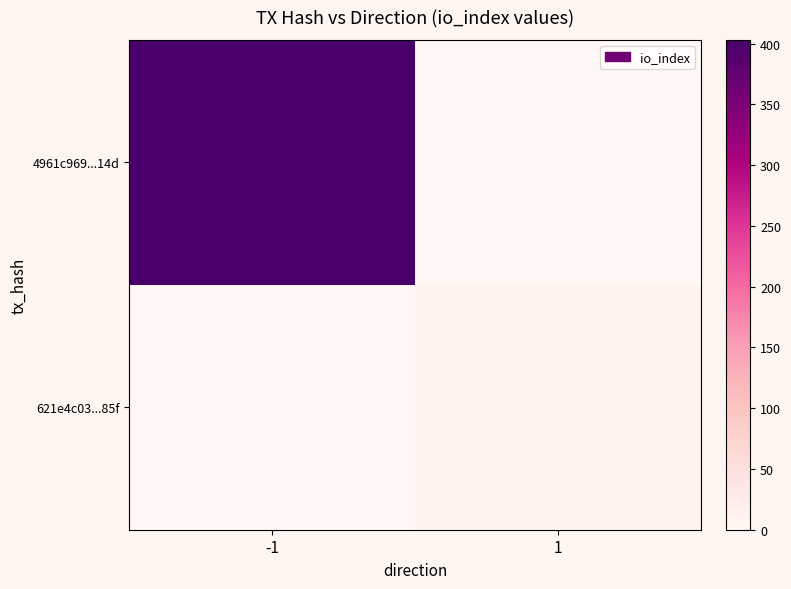

Reading right to left, transcribe all the data shown in this chart.

4961c969...14d: 1=0	-1=403
621e4c03...85f: 1=9	-1=0